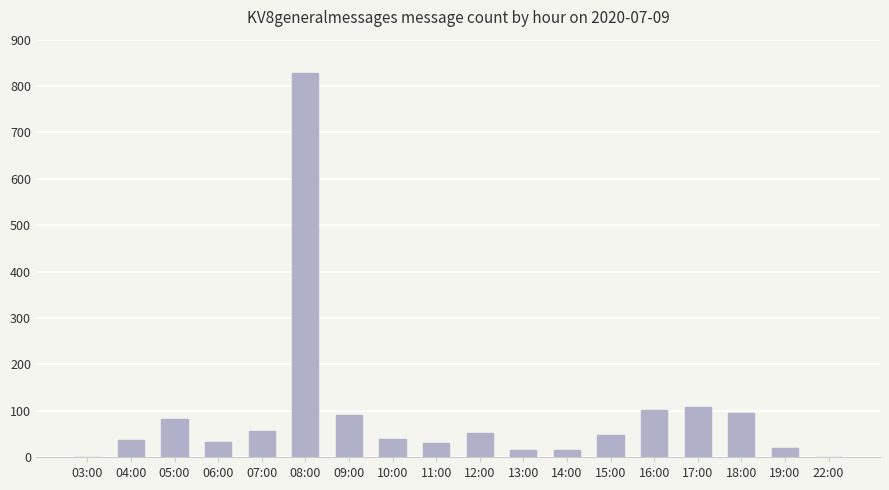

What is the change in value from 06:00 to 09:00?

+59